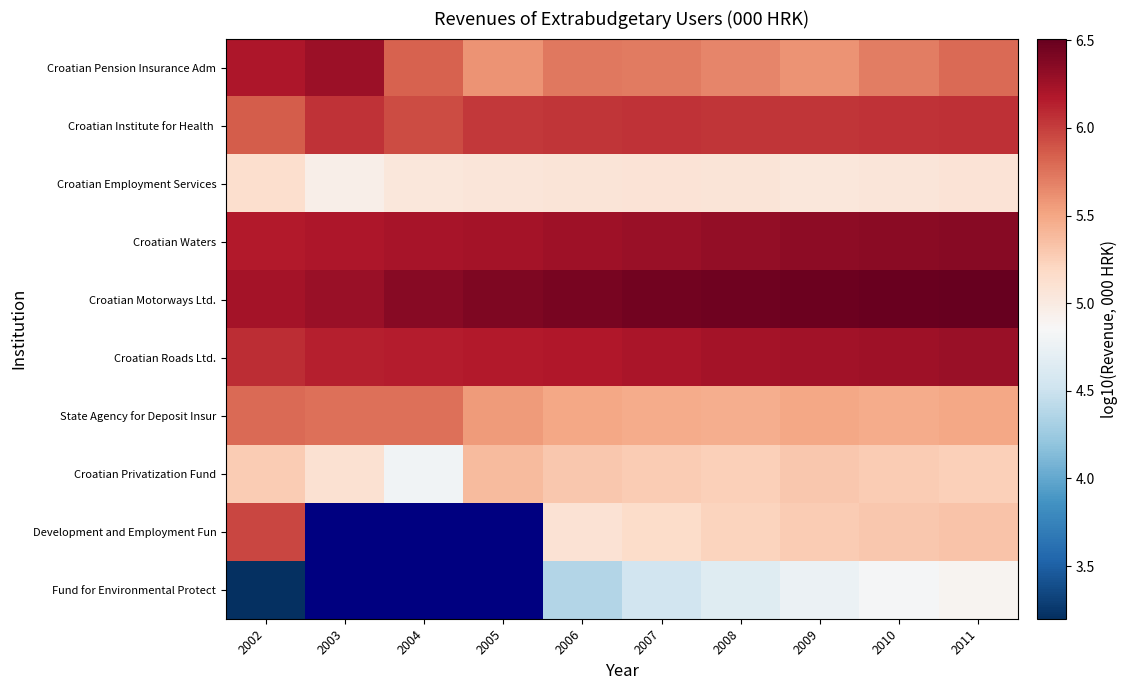

Which has a higher value, 2002 or 2007?

2002